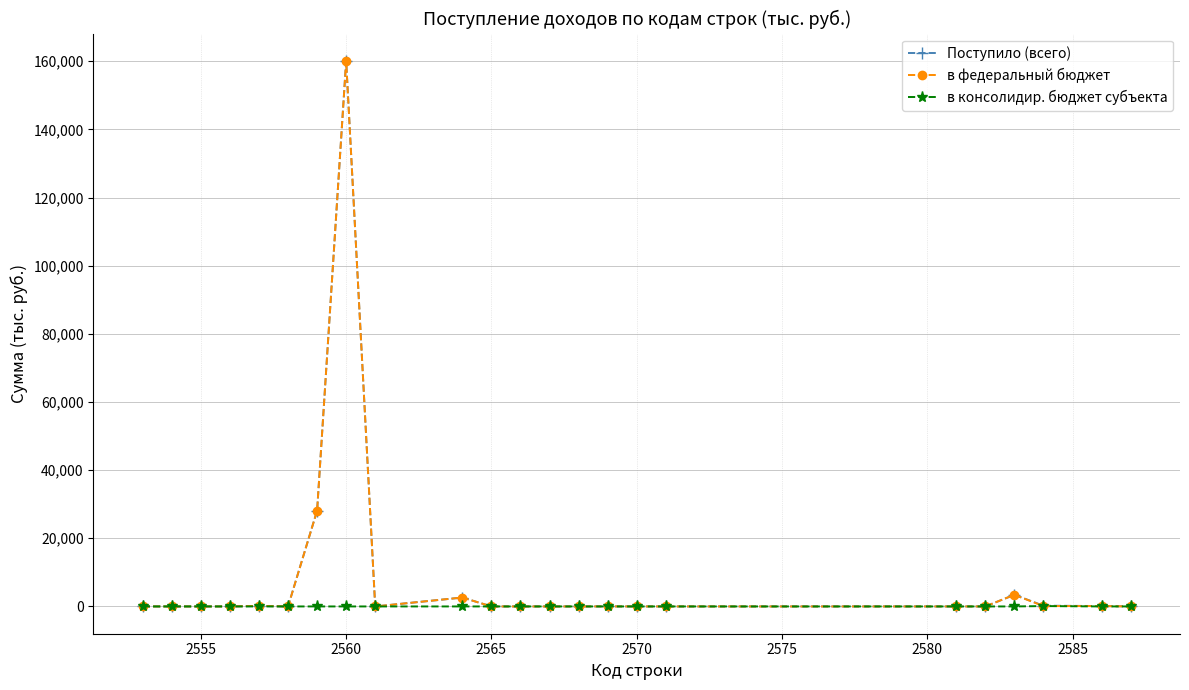

True or false: в федеральный бюджет has more than 1 interior local peaks.

True